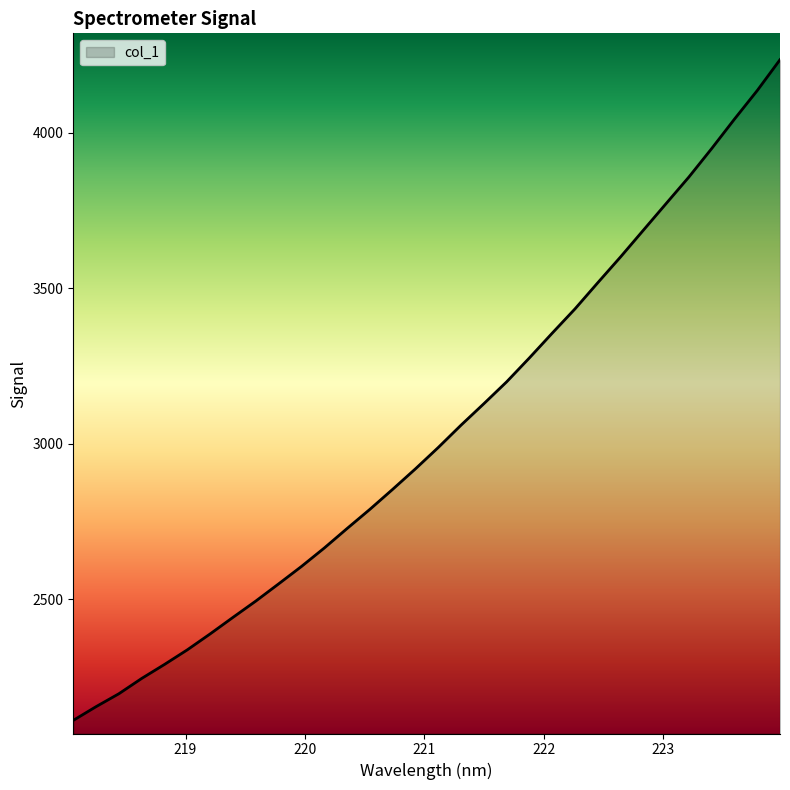

What is the minimum value shown in the chart?

2111.3